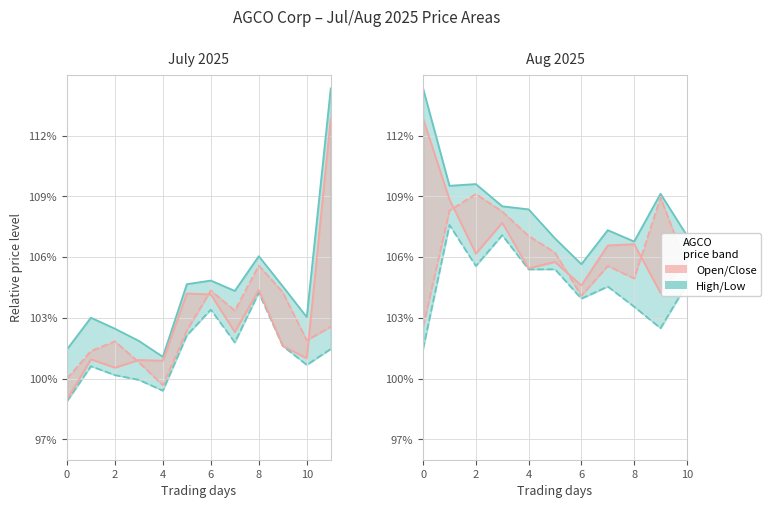

What is the sum of the High values at 10 and 0?

221.4